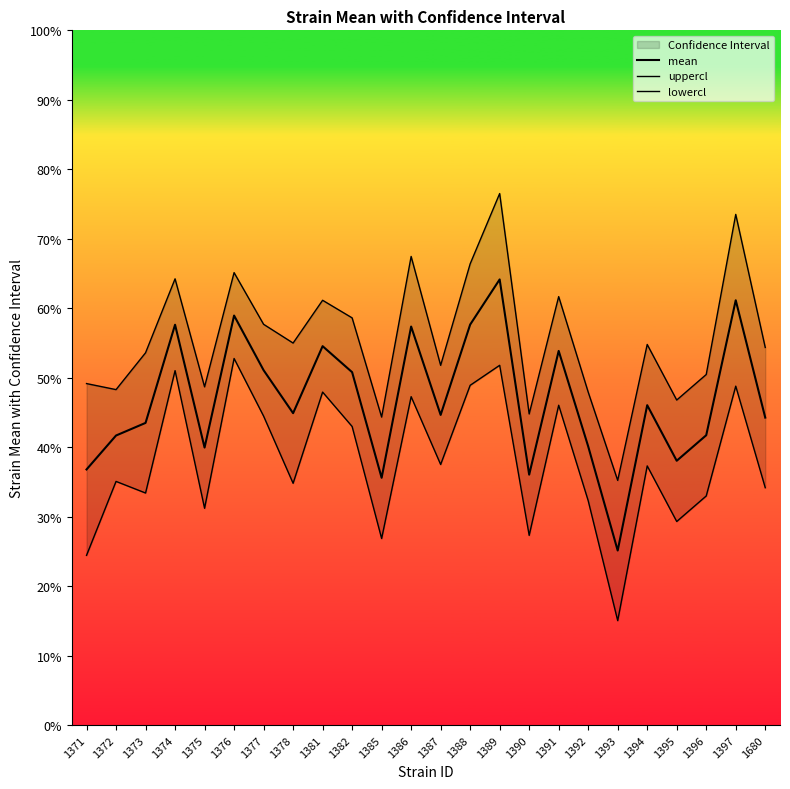

What is the value of the uppercl point at the 7th from the left?

57.7